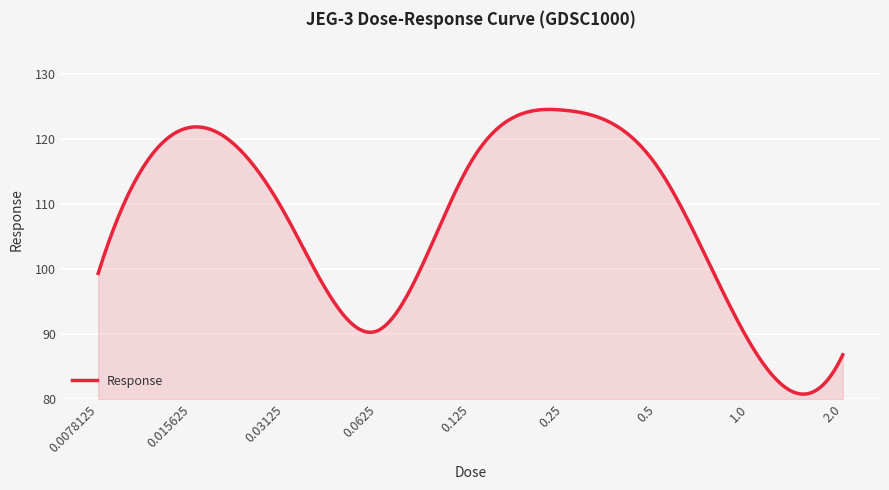

What is the greatest value displayed?

124.5